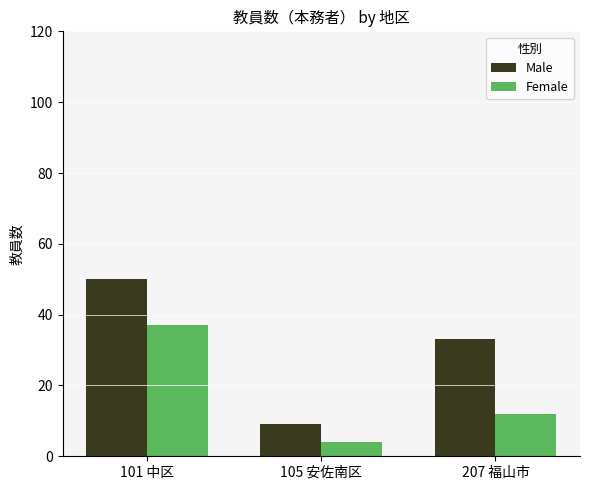

What is the sum of all Female values?

53